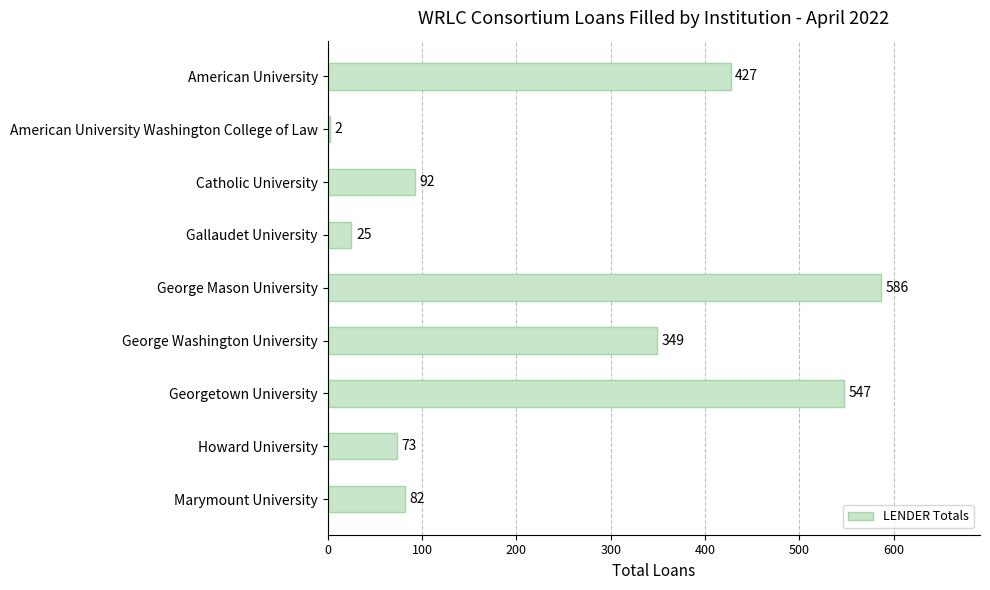

What is the sum of all values?

2183